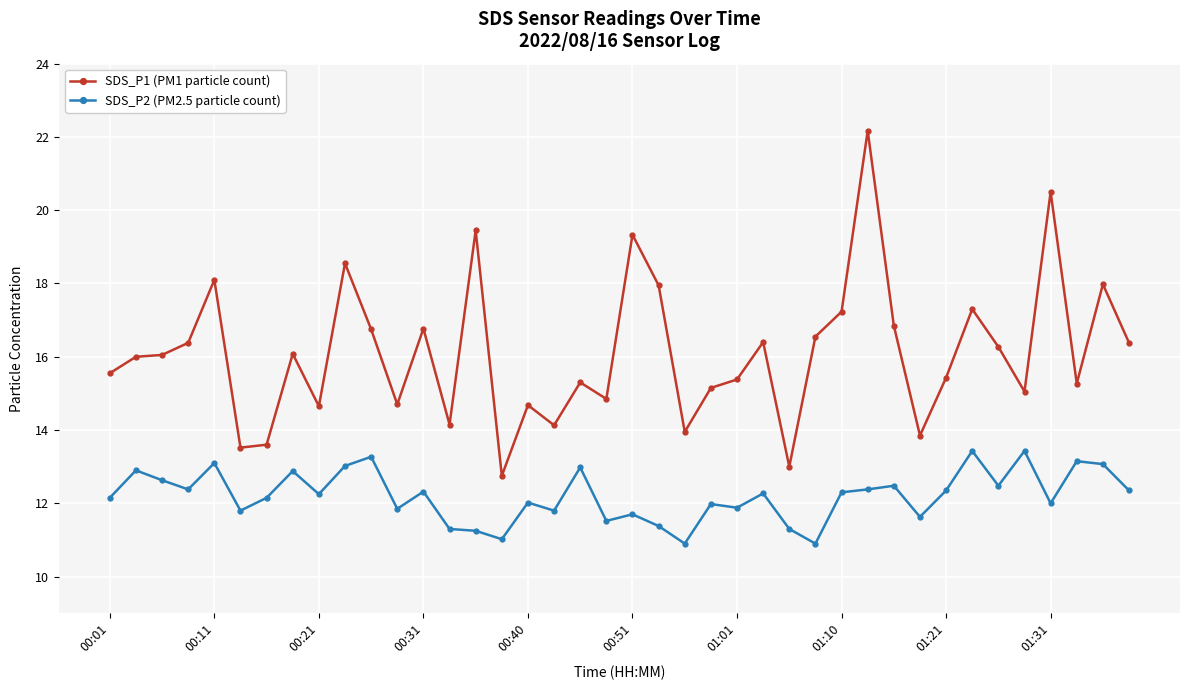

What is the minimum value shown in the chart?

10.9